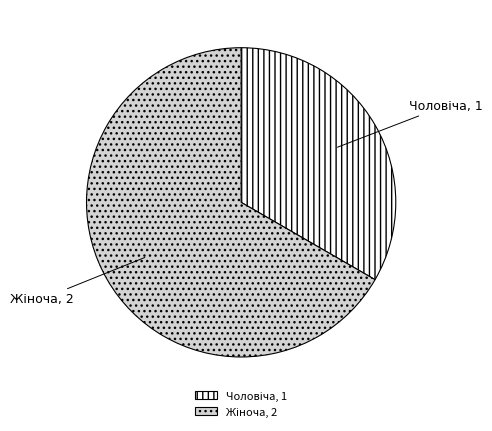

Is there any slice that represents more than half of the pie?

Yes